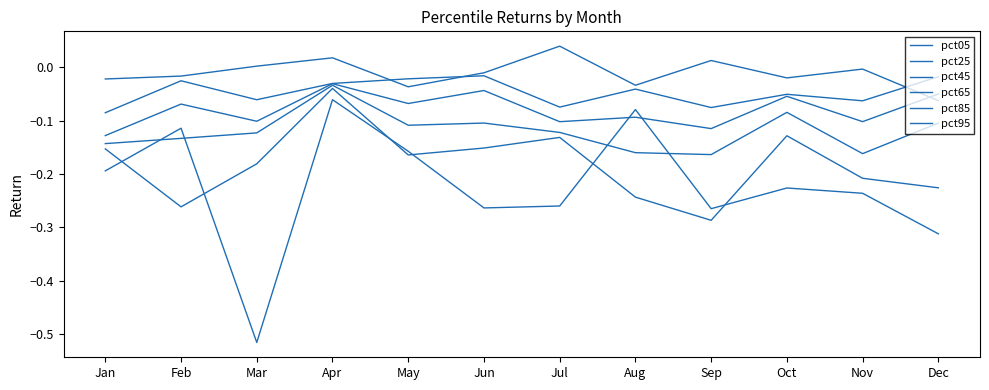

What is the average value of the pct95 series?

-0.2